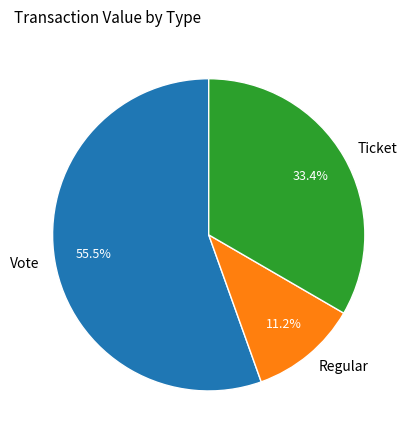

Is there a majority slice in this chart?

Yes